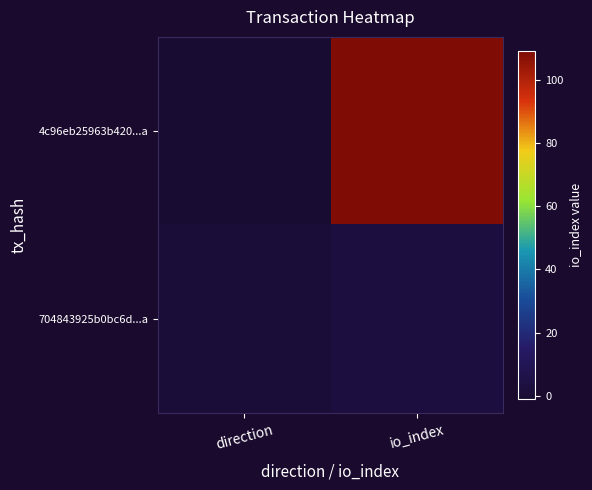

List the series in order of their overall mean, highest first.

4c96eb25963b420...a, 704843925b0bc6d...a